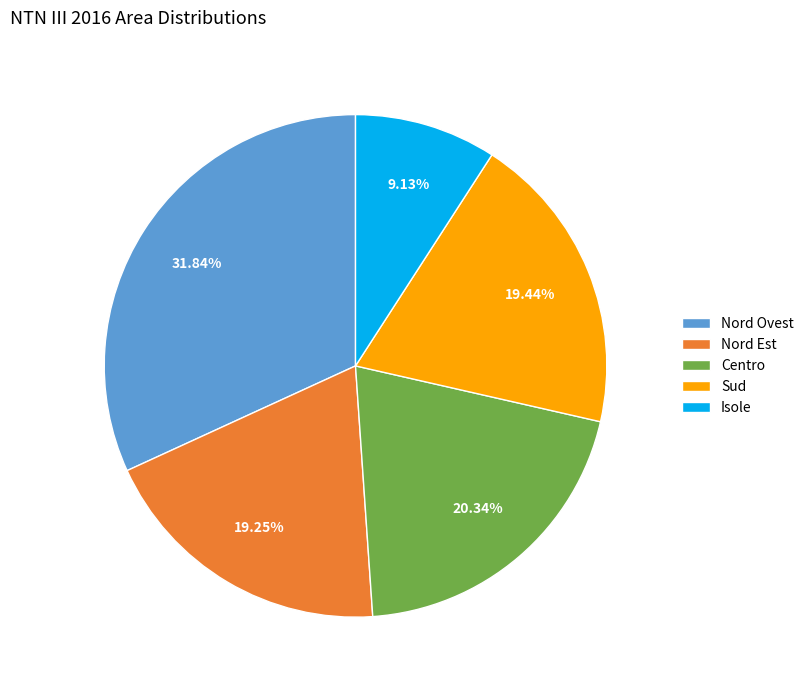

Which slice is the largest?

Nord Ovest